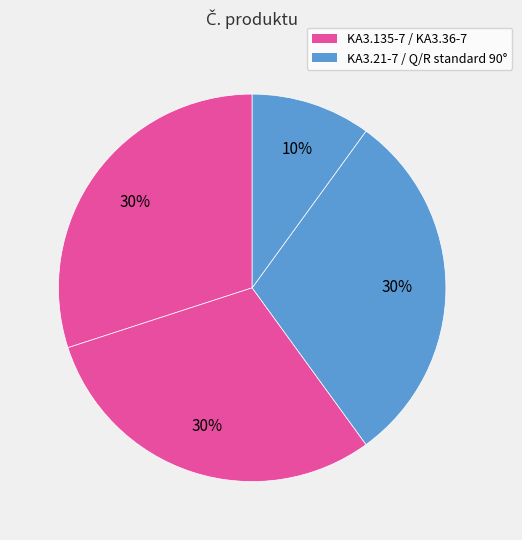

How many slices are in this pie chart?

4